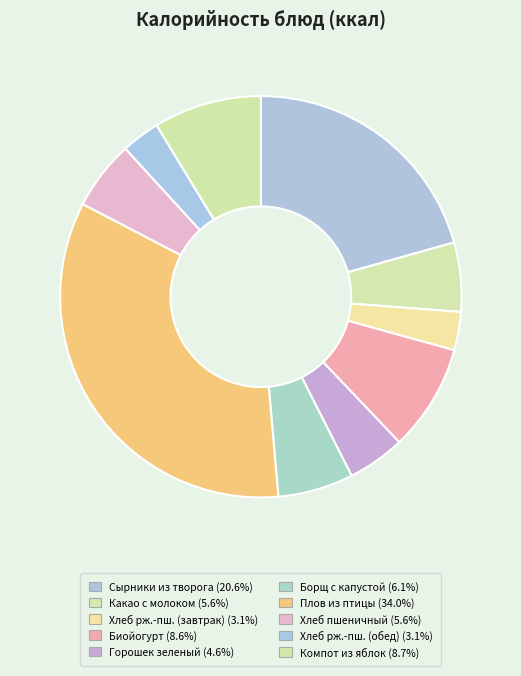

How many segments does this pie chart have?

10